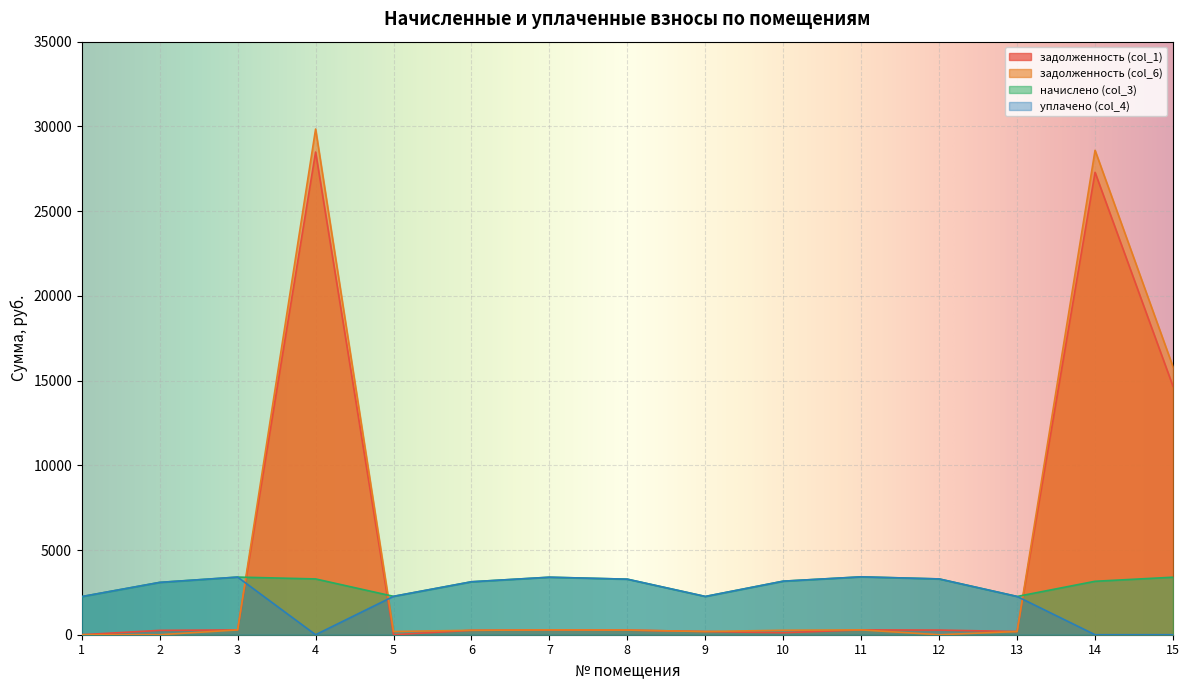

What is the difference between the highest and lowest values at 7?

3111.5